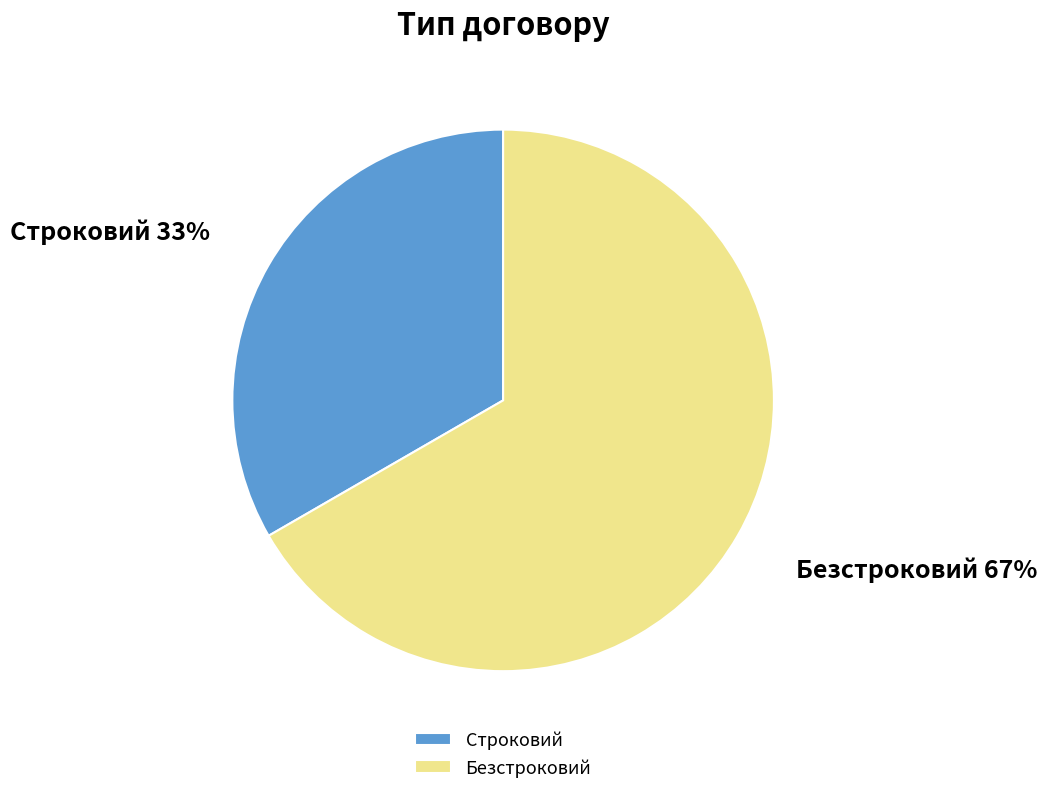

Which slice is the smallest?

Строковий